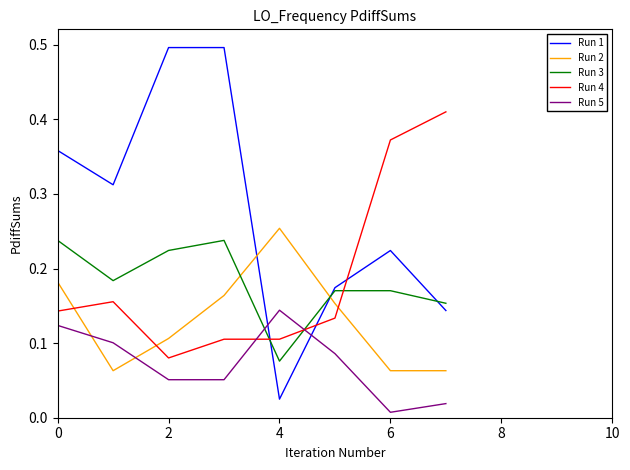

How many categories are shown in the chart?

8